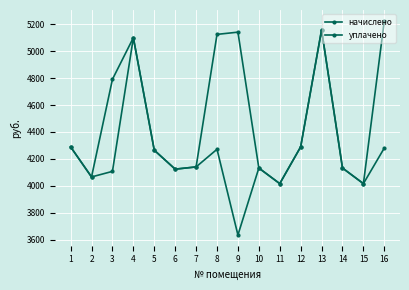

How many categories are shown in the chart?

16